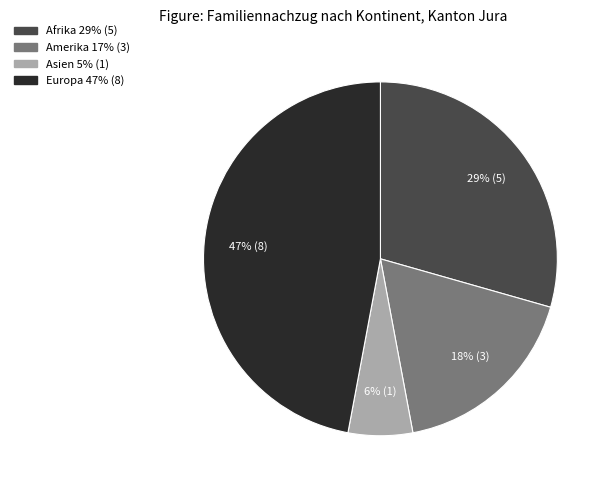

To the nearest percent, what is the average slice percentage?

25%